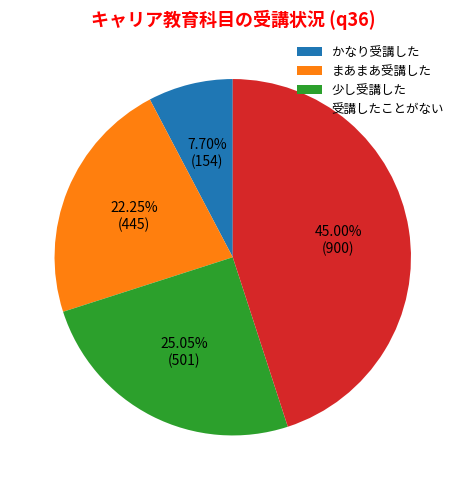

To the nearest percent, what percentage of the pie is 少し受講した?

25%